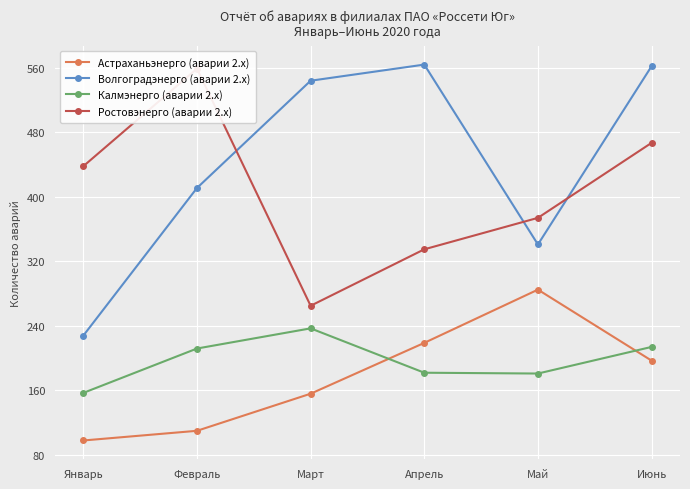

Where is the first local minimum for Ростовэнерго (аварии 2.x)?

Март